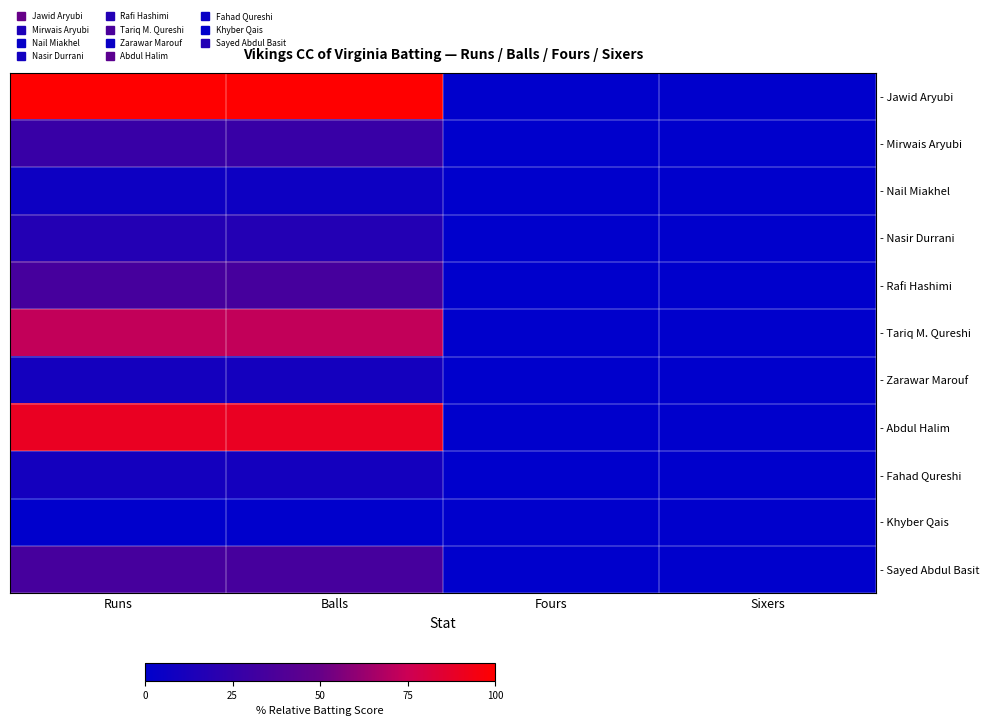

At which category does the chart reach its minimum across all series?

Fours